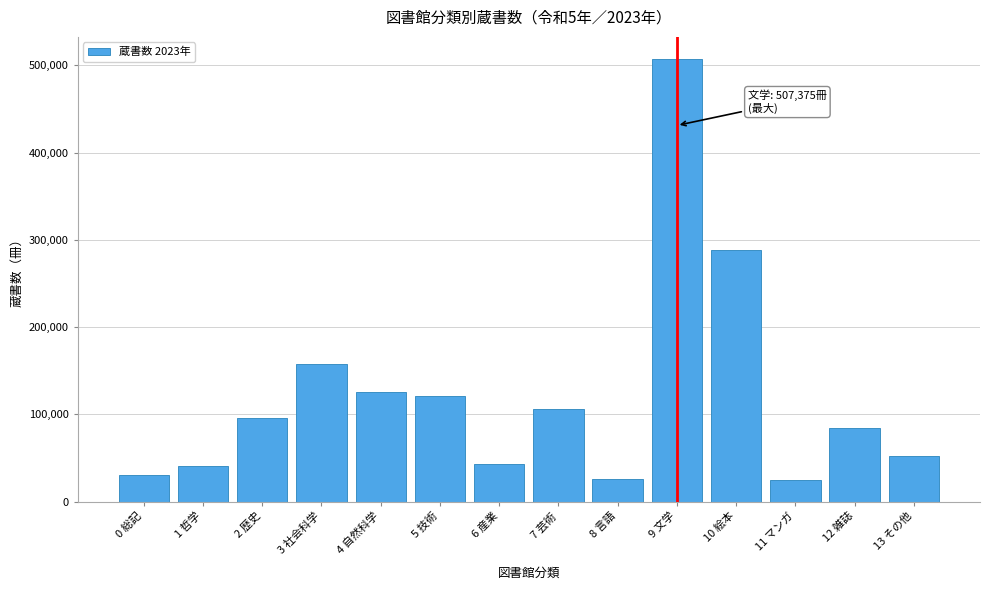

What is the label of the 4th bar from the right?

10 絵本